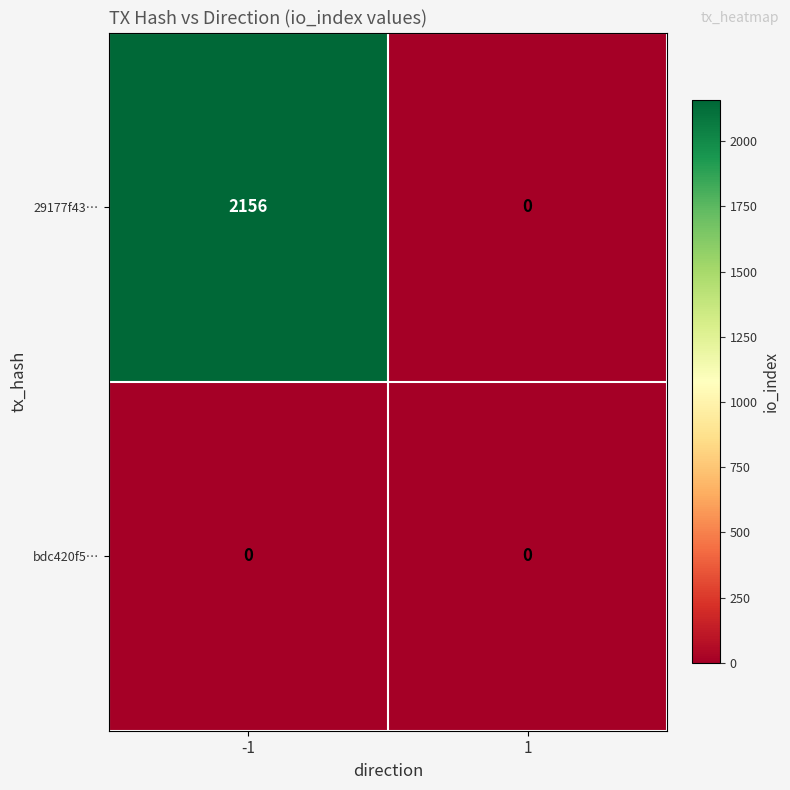

Which series has the largest total across all categories?

29177f43…